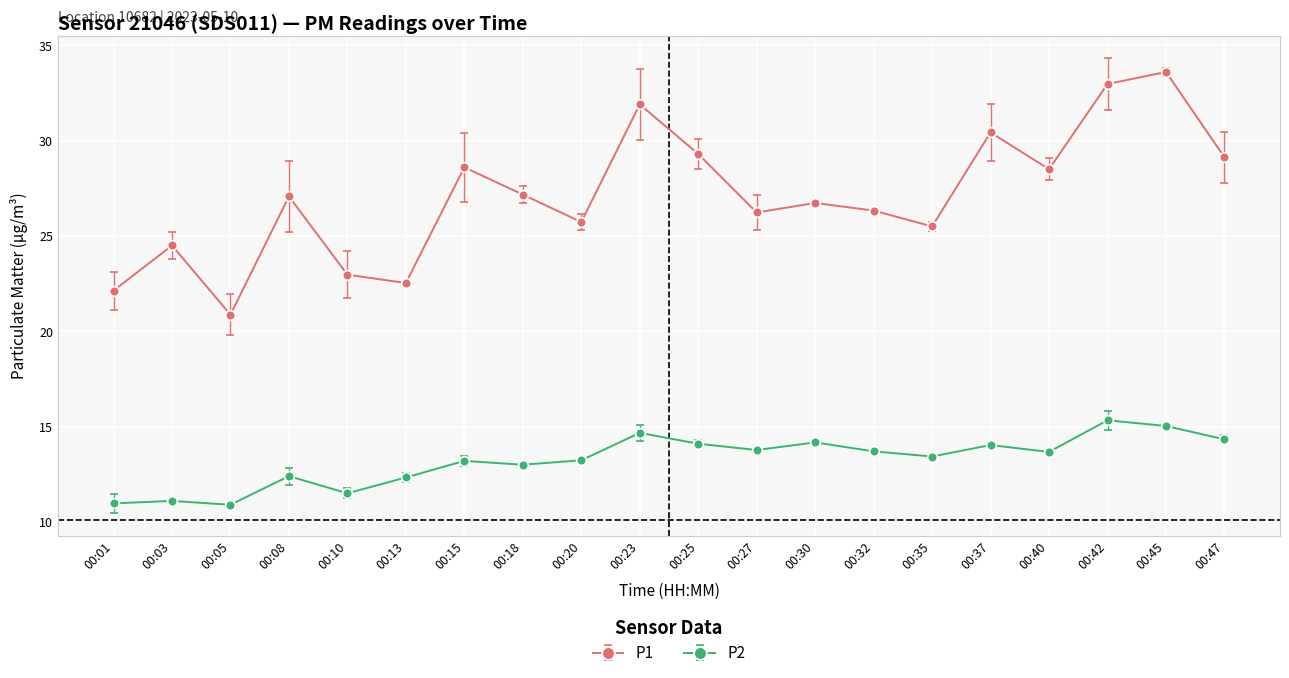

True or false: P2 and P1 intersect in this chart.

False